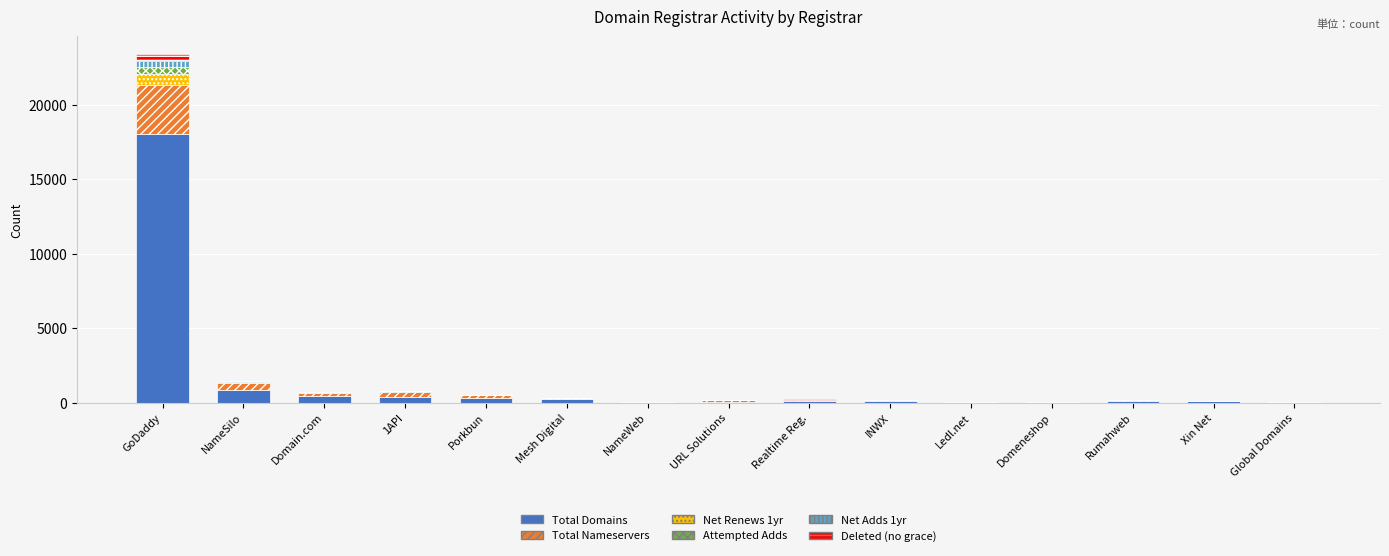

Which category has the highest value in the Total Domains series?

GoDaddy